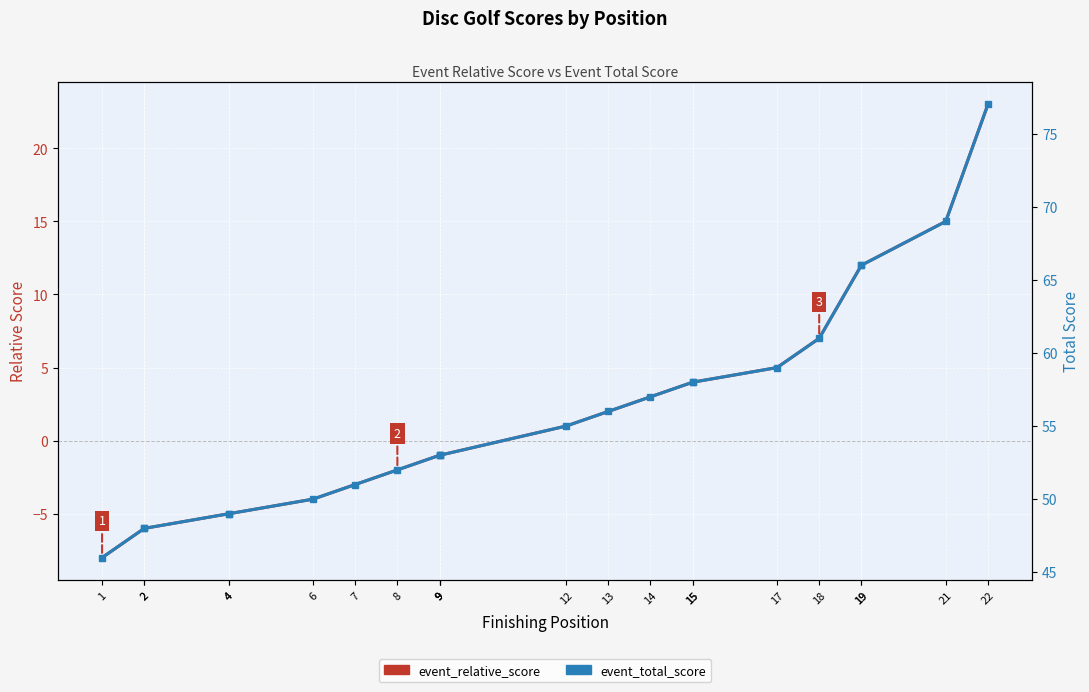

True or false: event_total_score has a value of 61 at 18.

True